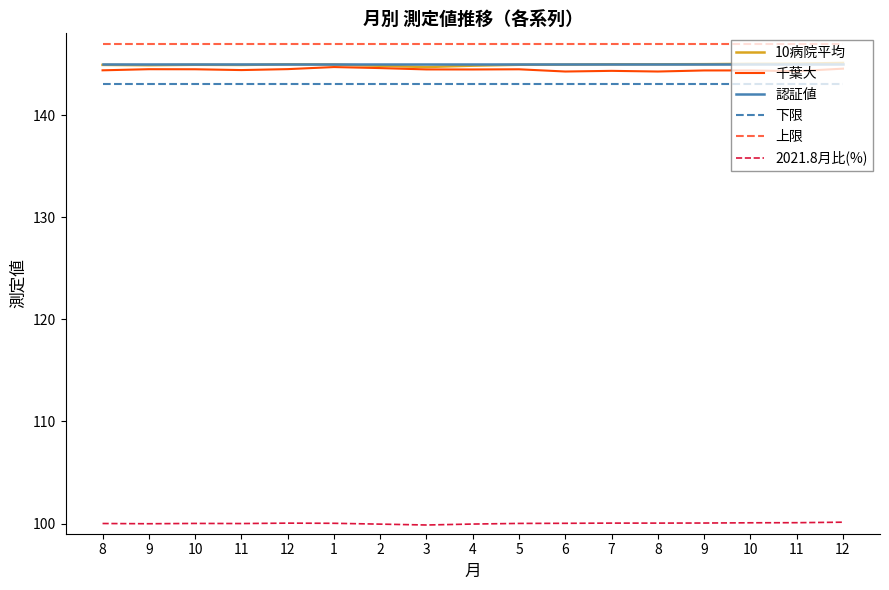

What is the maximum value for 10病院平均?

145.1